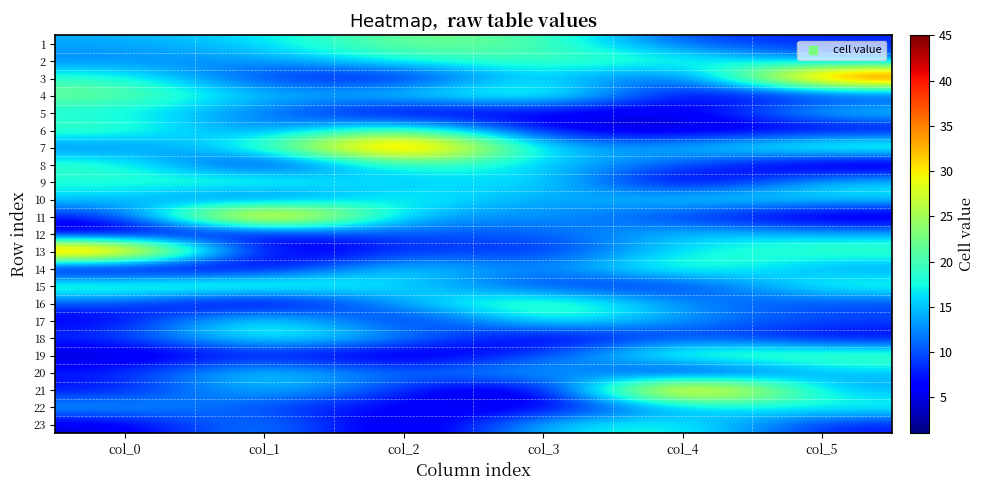

Reading left to right, what are all the values shown in this chart?

1: col_0=14	col_1=16	col_2=23	col_3=21	col_4=9	col_5=8
2: col_0=12	col_1=13	col_2=19	col_3=20	col_4=20	col_5=11
3: col_0=19	col_1=8	col_2=5	col_3=18	col_4=6	col_5=45
4: col_0=23	col_1=14	col_2=17	col_3=22	col_4=5	col_5=6
5: col_0=17	col_1=12	col_2=3	col_3=6	col_4=4	col_5=18
6: col_0=21	col_1=10	col_2=22	col_3=5	col_4=3	col_5=4
7: col_0=11	col_1=19	col_2=45	col_3=13	col_4=15	col_5=23
8: col_0=20	col_1=3	col_2=21	col_3=15	col_4=11	col_5=1
9: col_0=18	col_1=22	col_2=13	col_3=19	col_4=1	col_5=16
10: col_0=16	col_1=6	col_2=20	col_3=12	col_4=18	col_5=17
11: col_0=7	col_1=45	col_2=12	col_3=14	col_4=8	col_5=2
12: col_0=2	col_1=5	col_2=11	col_3=10	col_4=16	col_5=14
13: col_0=45	col_1=2	col_2=9	col_3=7	col_4=17	col_5=21
14: col_0=1	col_1=4	col_2=18	col_3=11	col_4=22	col_5=12
15: col_0=22	col_1=23	col_2=16	col_3=8	col_4=7	col_5=20
16: col_0=10	col_1=1	col_2=15	col_3=23	col_4=12	col_5=9
17: col_0=5	col_1=21	col_2=4	col_3=20	col_4=13	col_5=10
18: col_0=9	col_1=20	col_2=14	col_3=3	col_4=10	col_5=5
19: col_0=3	col_1=7	col_2=2	col_3=9	col_4=23	col_5=22
20: col_0=8	col_1=18	col_2=10	col_3=17	col_4=2	col_5=15
21: col_0=6	col_1=17	col_2=8	col_3=1	col_4=45	col_5=13
22: col_0=15	col_1=9	col_2=6	col_3=4	col_4=14	col_5=19
23: col_0=4	col_1=15	col_2=1	col_3=16	col_4=19	col_5=7